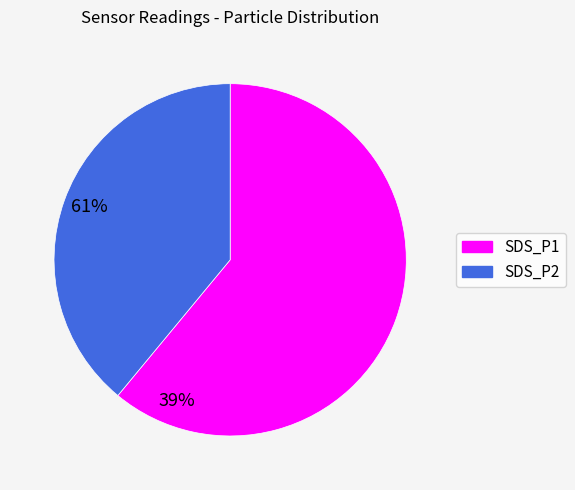

Is there a majority slice in this chart?

Yes